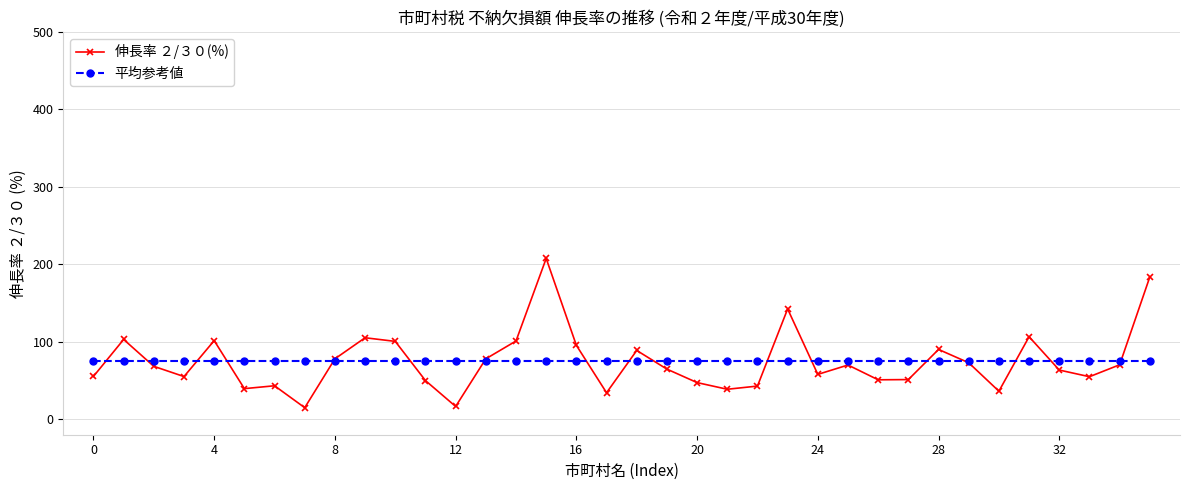

List the series in order of their peak value, lowest first.

平均参考値, 伸長率 ２/３０(%)